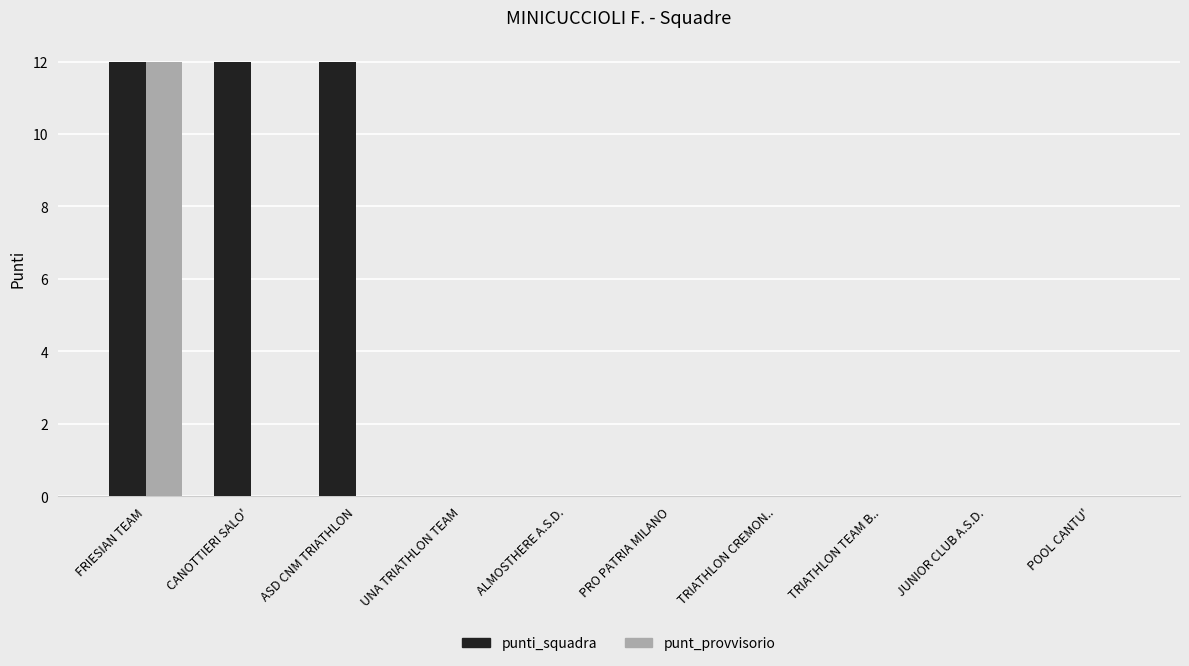

How many categories are shown in the chart?

10